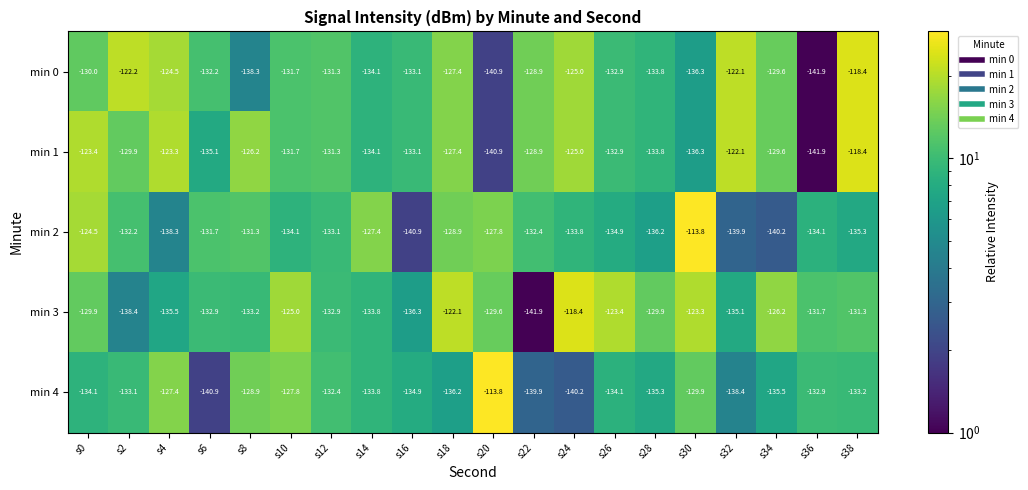

At which label does min 4 reach its peak?

s20